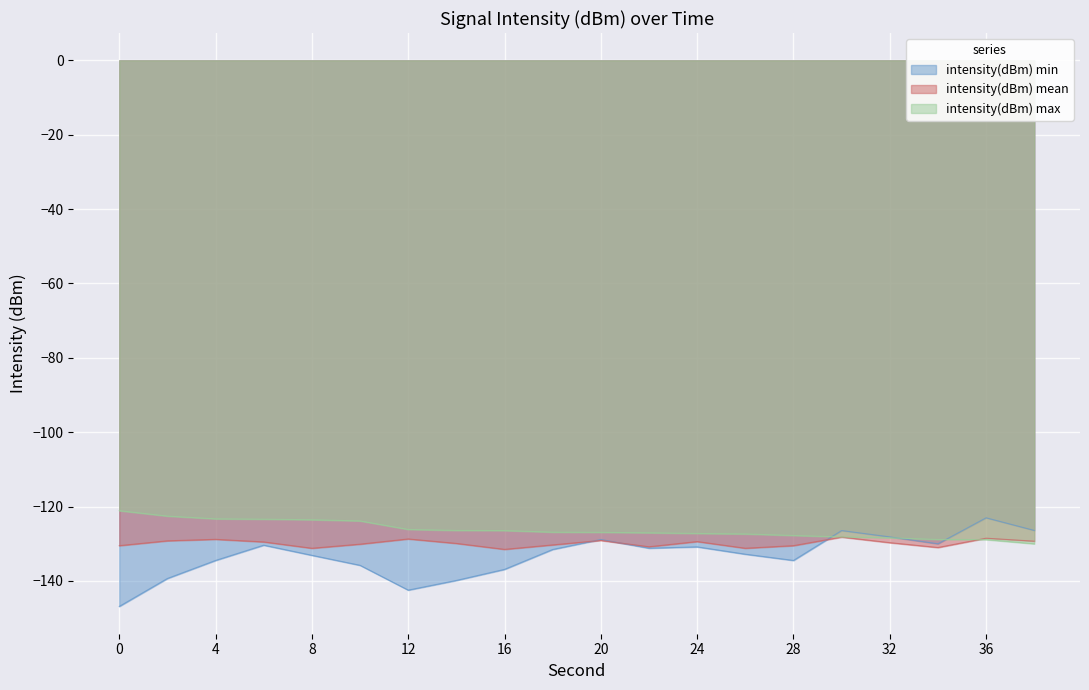

Is the value of intensity(dBm) max at 6 greater than the value of intensity(dBm) min at 16?

Yes